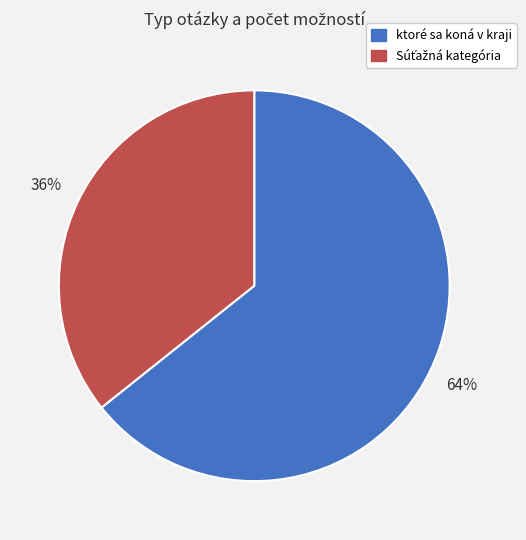

Which category has the biggest portion of the pie?

ktoré sa koná v kraji